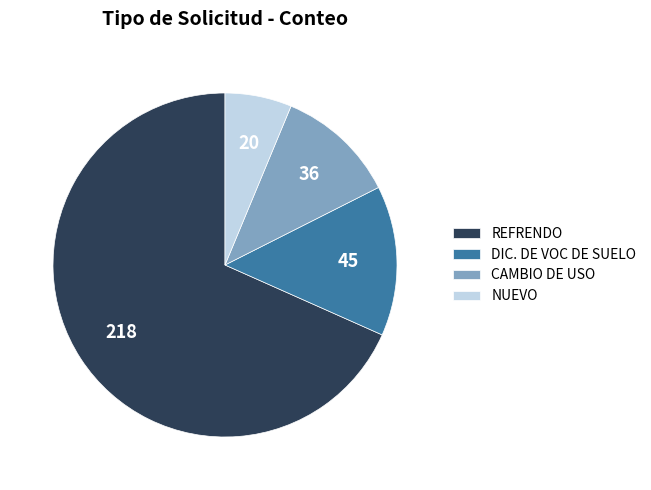

Combined, do DIC. DE VOC DE SUELO and REFRENDO account for over 50%?

Yes